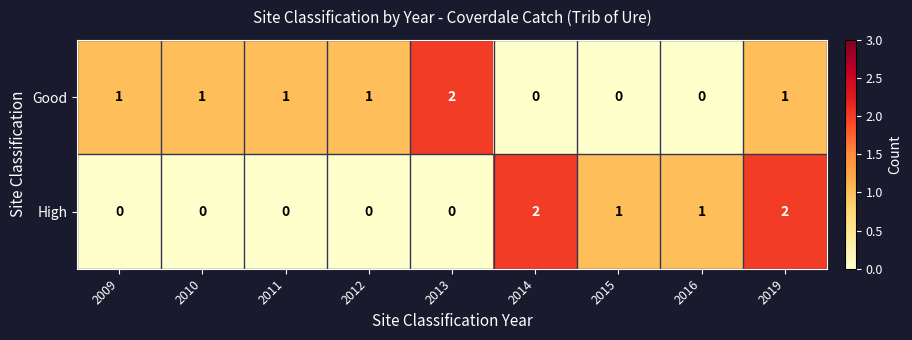

Which series has the largest total across all categories?

Good